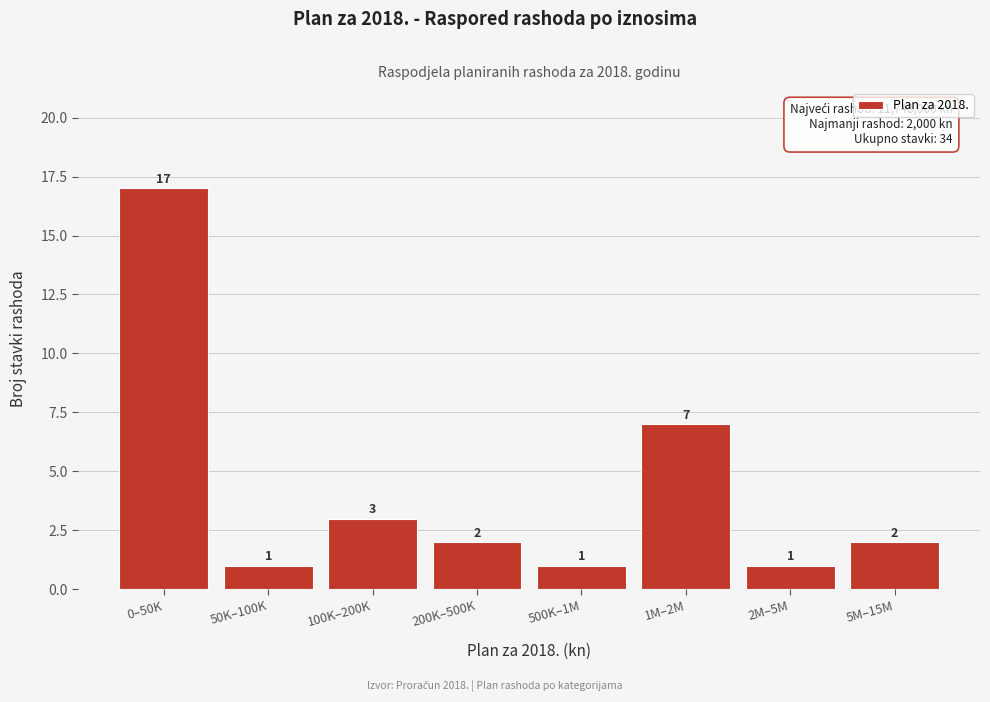

Reading right to left, what are all the values shown in this chart?

2	1	7	1	2	3	1	17